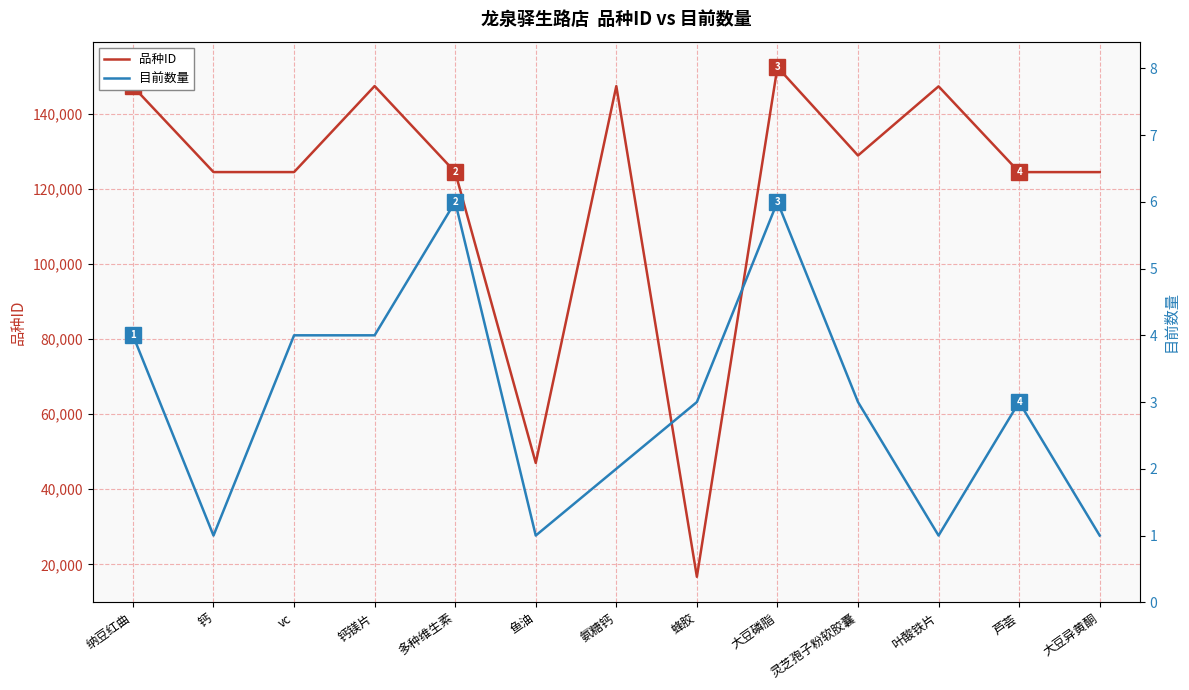

True or false: 目前数量 and 品种ID intersect in this chart.

False